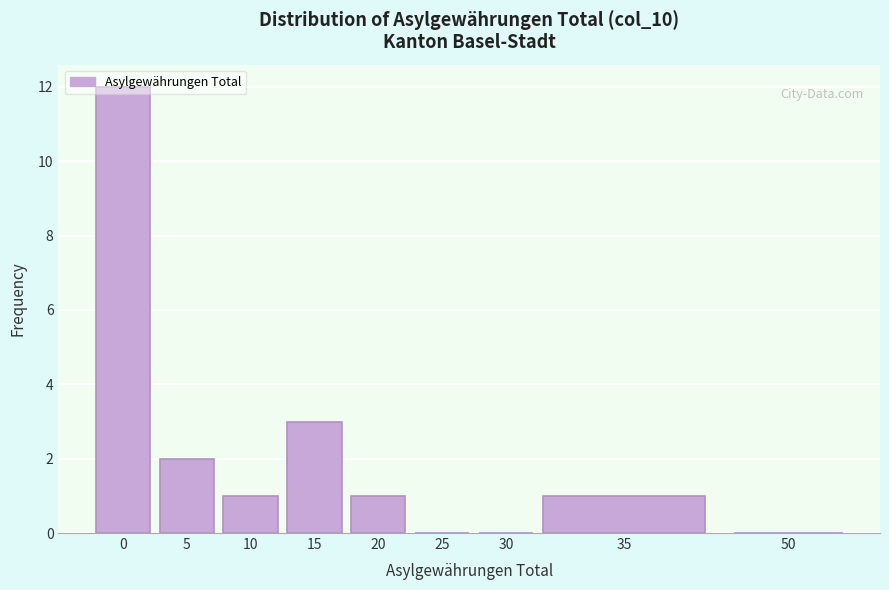

What is the sum of the values at 15 and 5?

5